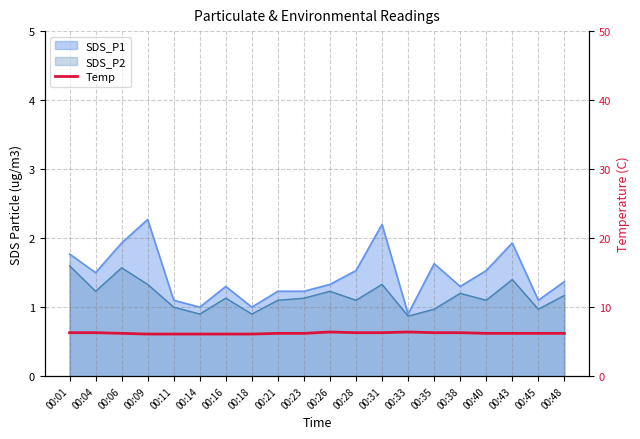

How many values are between 6 and 7?

20